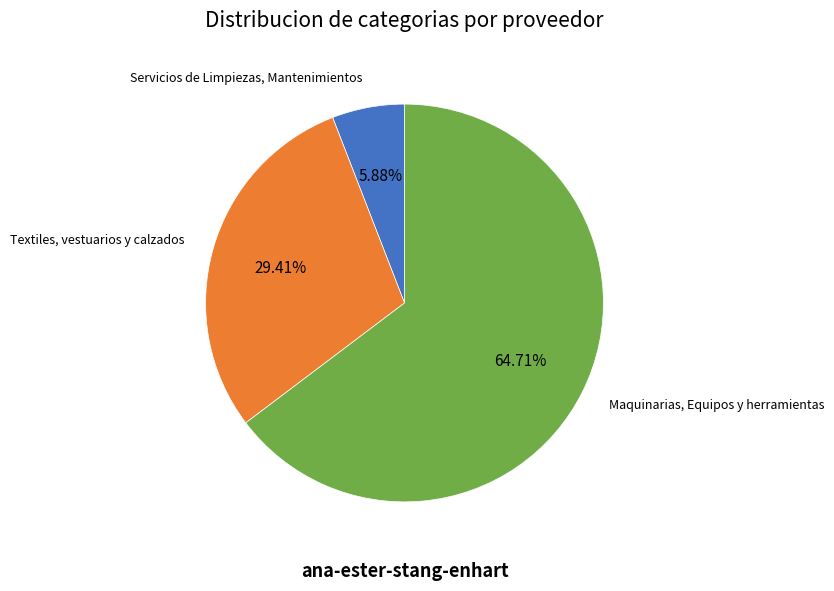

Which slice represents more than half of the pie?

Maquinarias, Equipos y herramientas